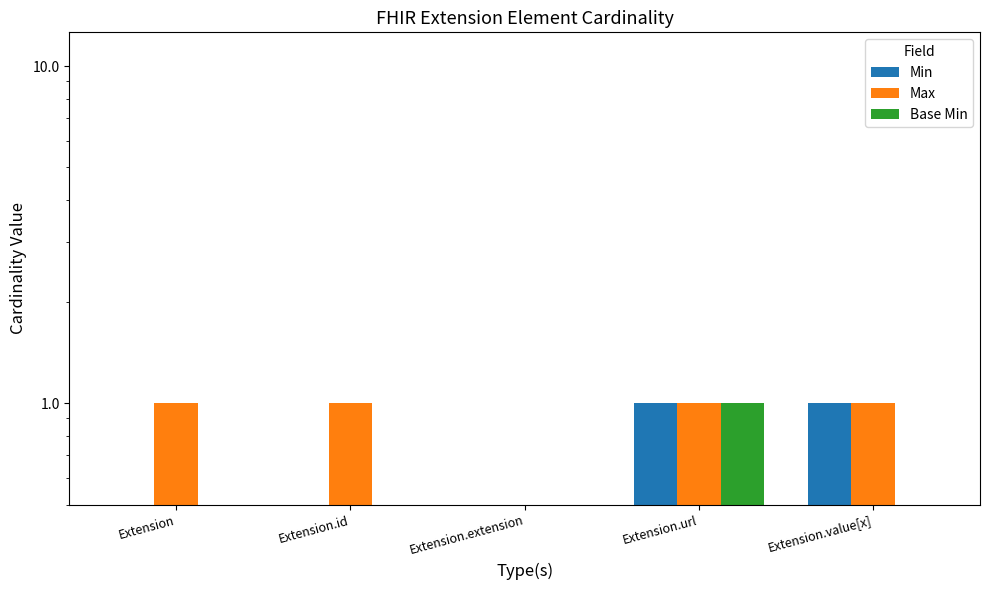

Count the Max values in the range 1 to 2.

4